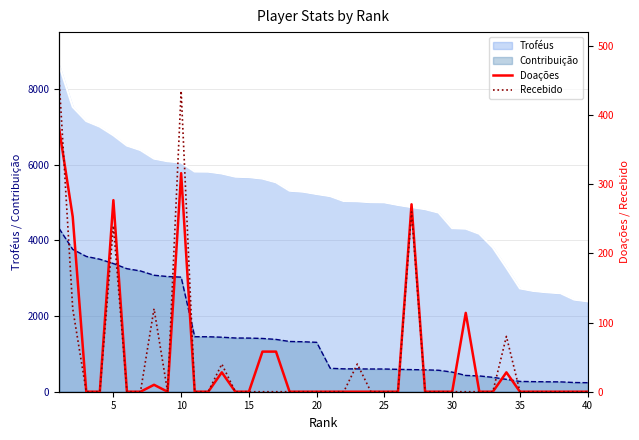

What is the maximum value for Troféus?

8621